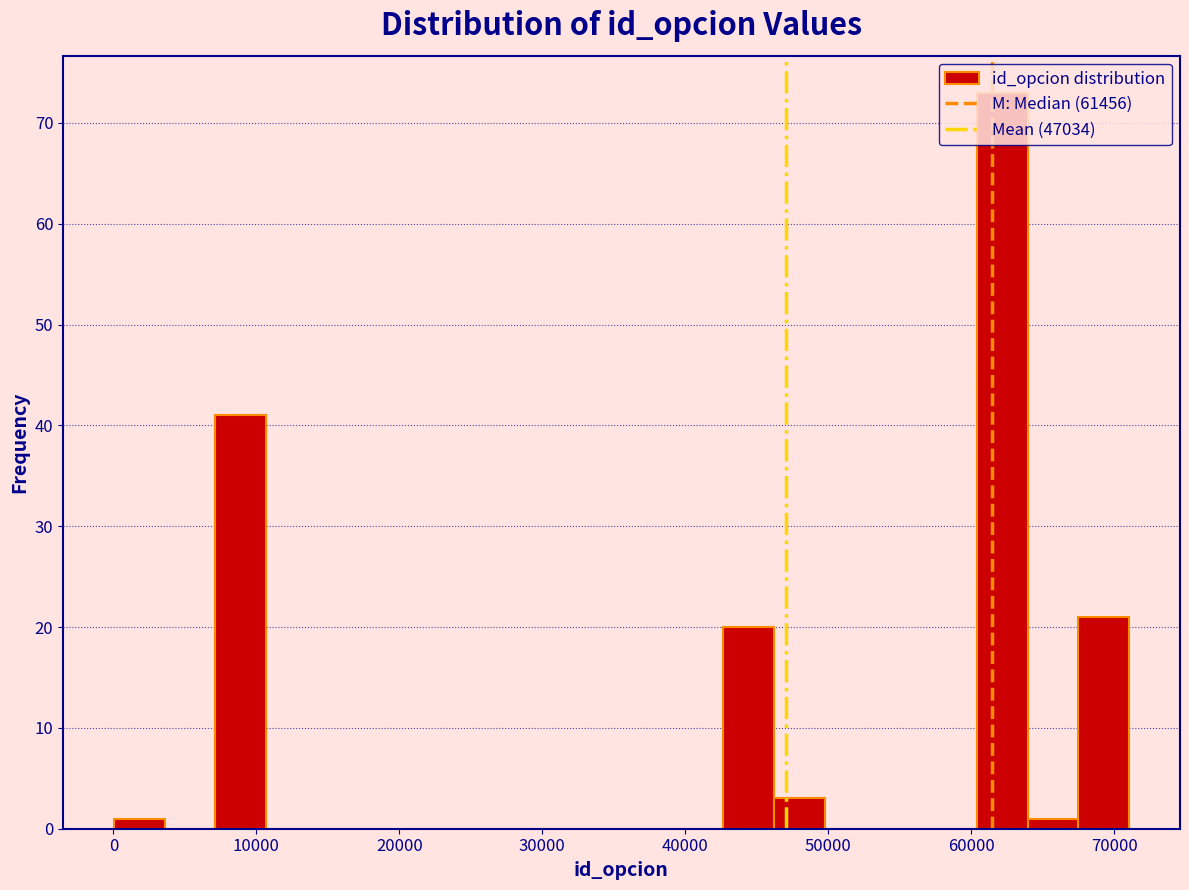

Around what value on the x-axis is the tallest bar? Give the approximate position of its centre, as read against the axis.

62000